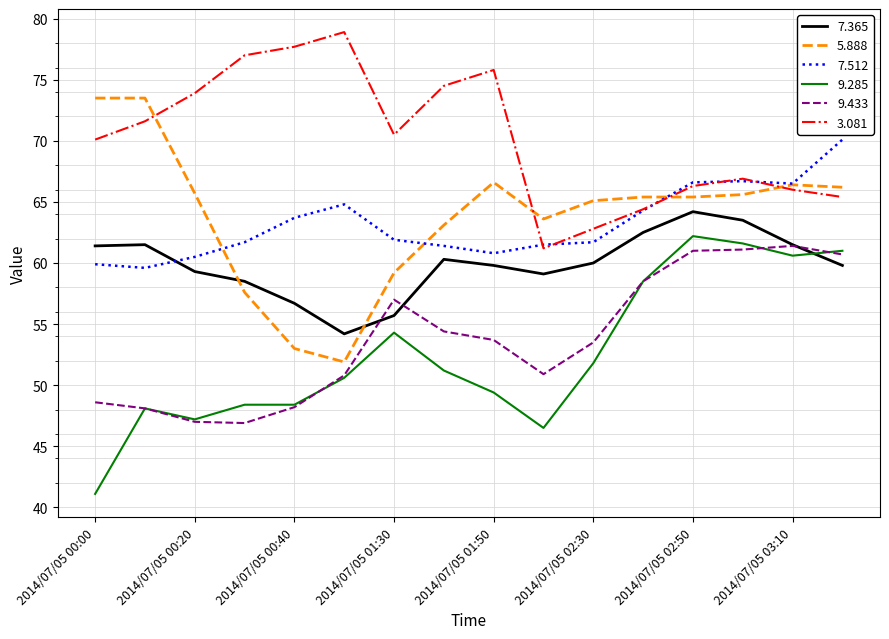

Which series has the largest total across all categories?

3.081